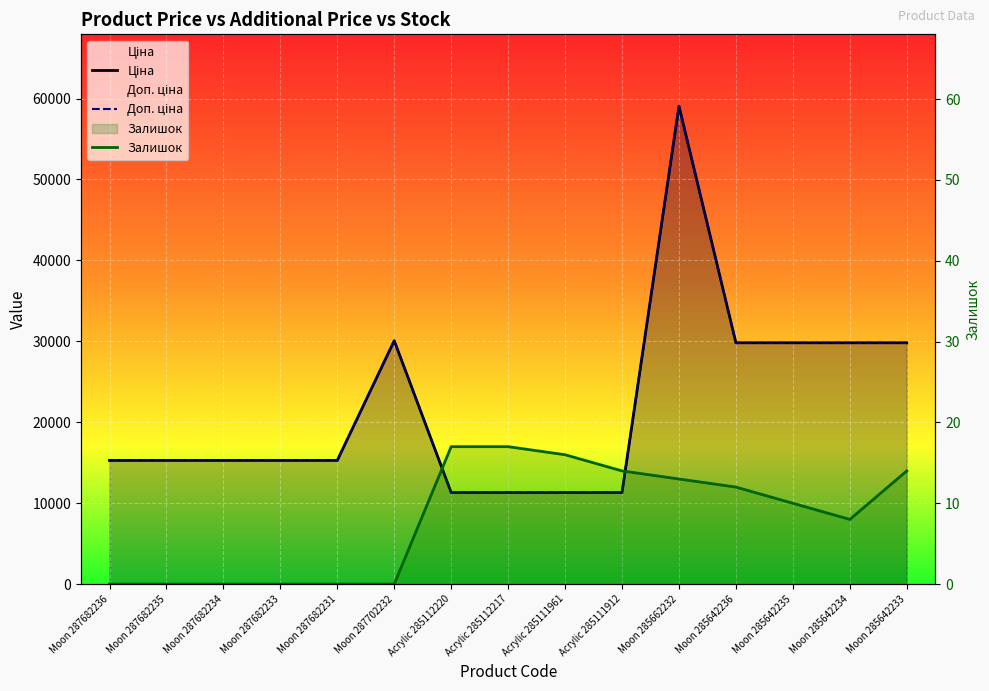

How many data points in Доп. ціна are less than 15288?

4